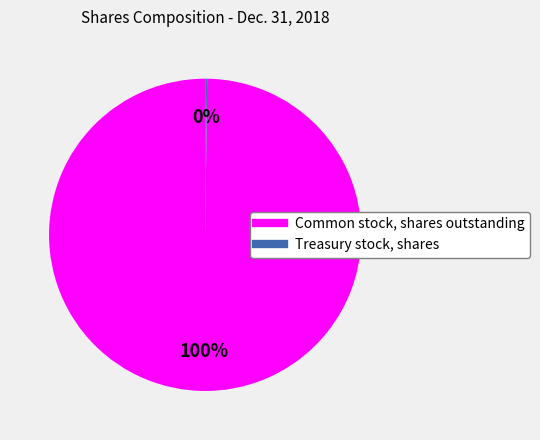

To the nearest percent, what is the difference between the largest and smallest slice percentages?

100%